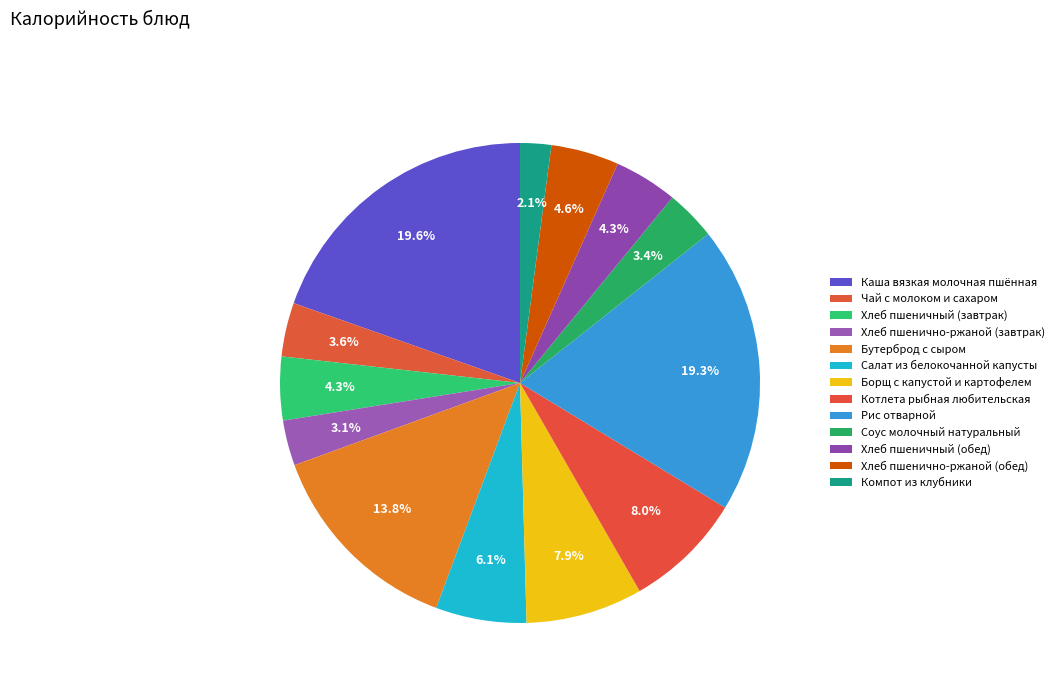

Rank the categories by value from lowest to highest.

Компот из клубники, Хлеб пшенично-ржаной (завтрак), Соус молочный натуральный, Чай с молоком и сахаром, Хлеб пшеничный (завтрак), Хлеб пшеничный (обед), Хлеб пшенично-ржаной (обед), Салат из белокочанной капусты, Борщ с капустой и картофелем, Котлета рыбная любительская, Бутерброд с сыром, Рис отварной, Каша вязкая молочная пшённая